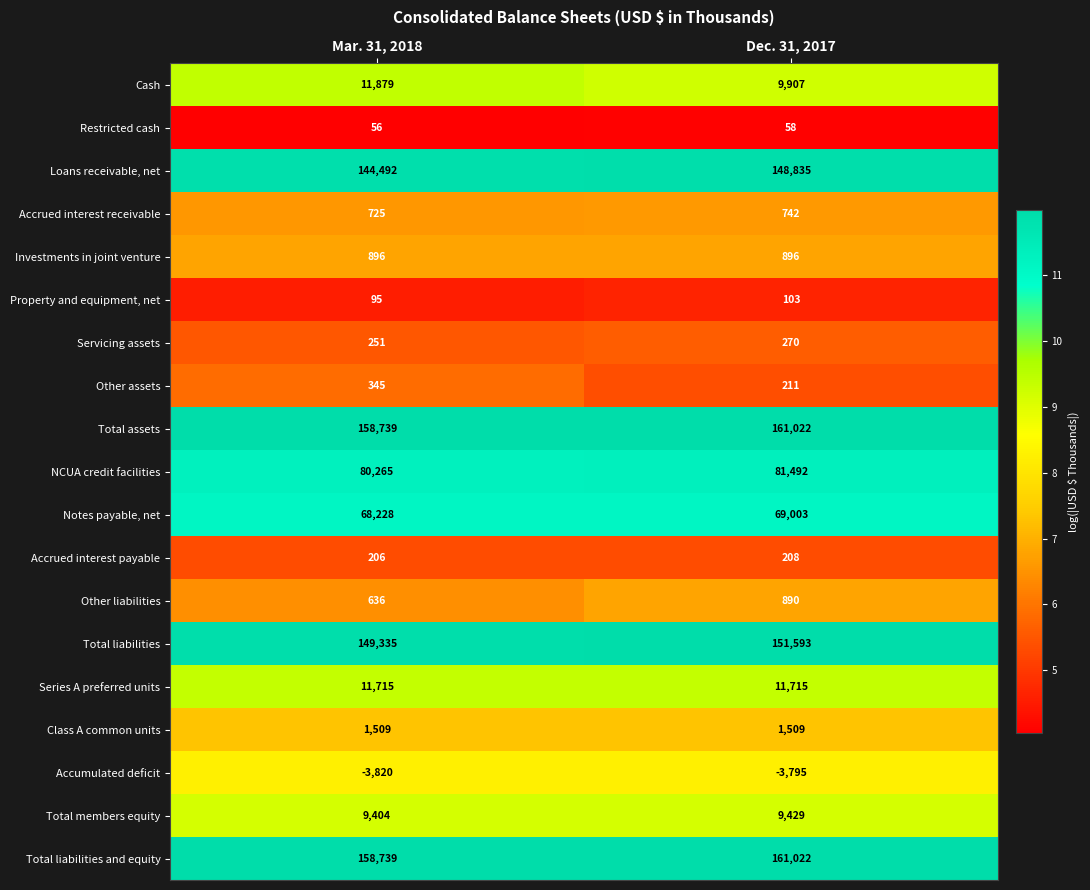

Which label corresponds to the smallest value in the chart?

Mar. 31, 2018